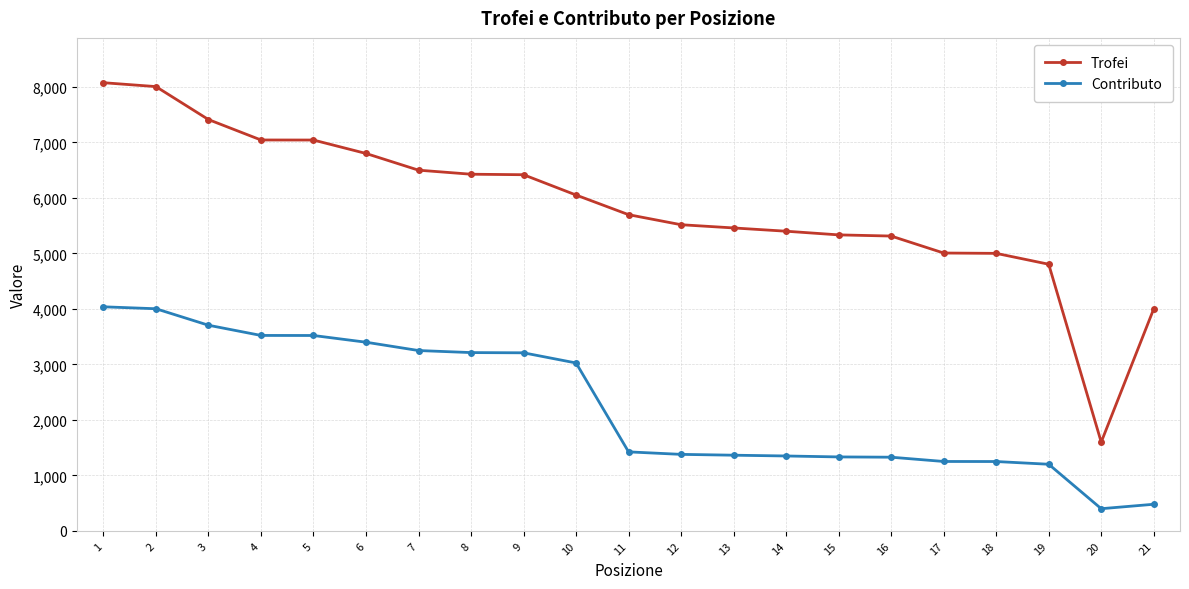

Which series has the largest range (max minus min)?

Trofei